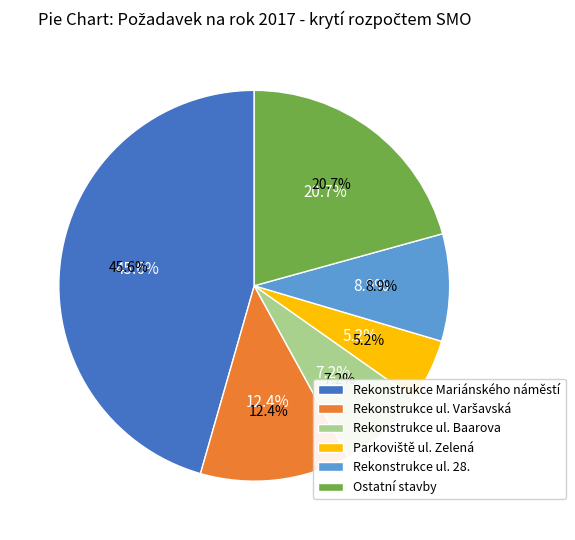

How many slices are in this pie chart?

7